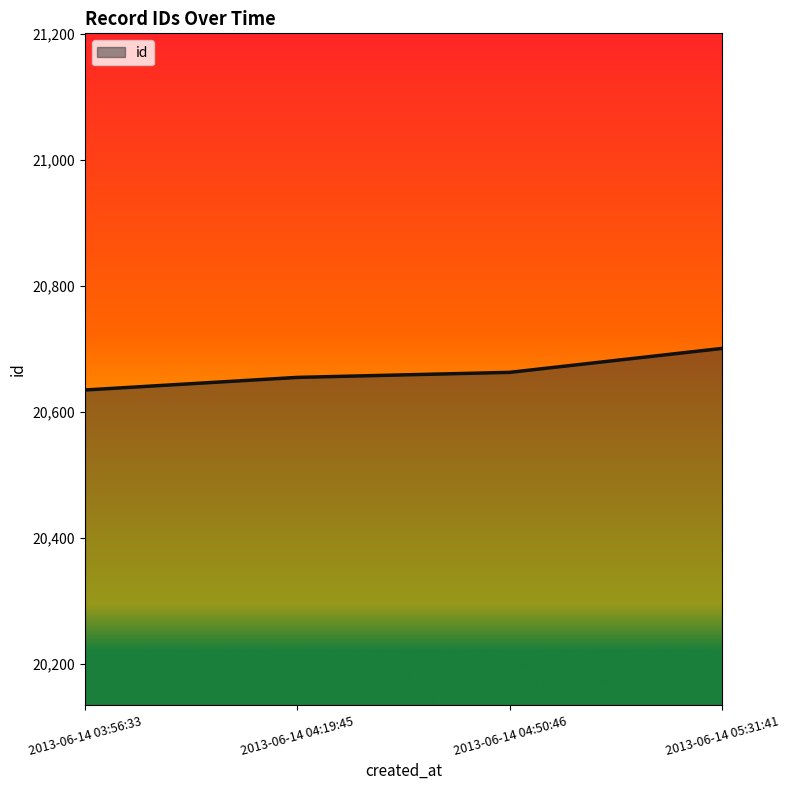

What position from the right is 2013-06-14 05:31:41?

1